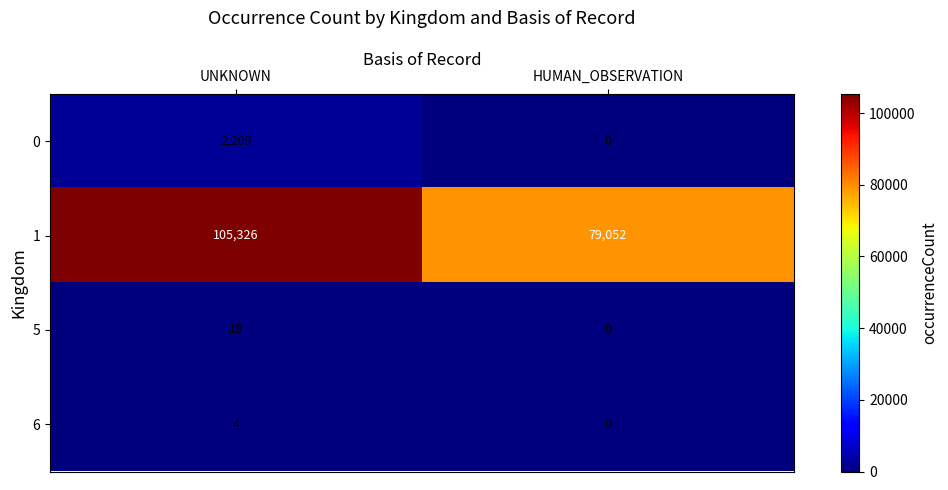

Reading right to left, list all the values displayed in this chart.

0: 0	2209
1: 79052	105326
5: 0	18
6: 0	4